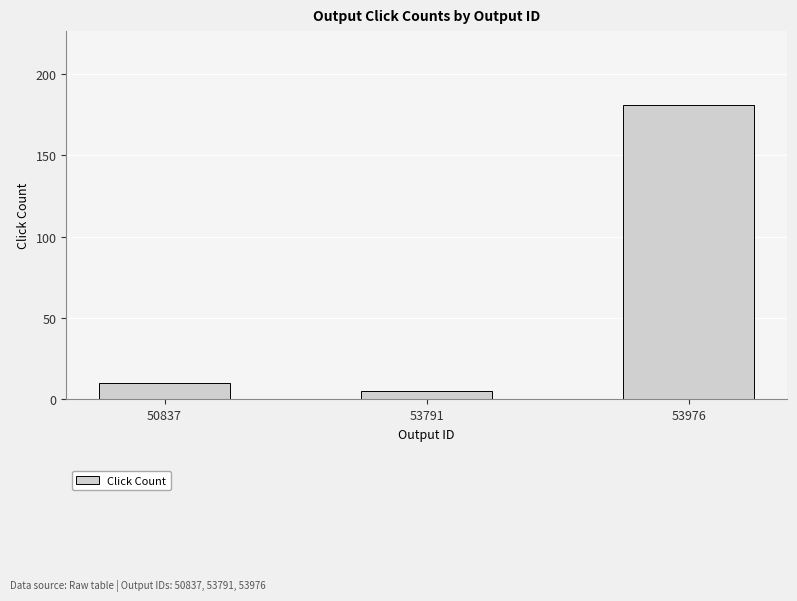

List the labels in order of value, smallest first.

53791, 50837, 53976